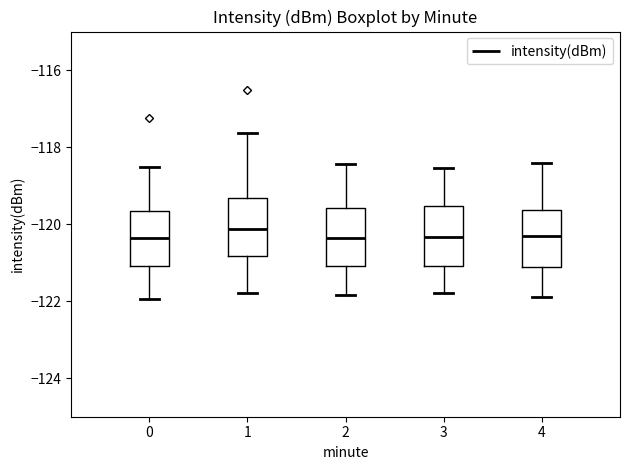

Reading left to right, read every box against the y-axis: the position of its median line, the range the box covers, and the ends of its whiskers. The values are not printed on the chart, so give them approximately, as read against the axis.

0: median -120.4, box -121.0 to -119.6, whiskers -122.0 to -118.6
1: median -120.2, box -120.8 to -119.4, whiskers -121.8 to -117.6
2: median -120.4, box -121.0 to -119.6, whiskers -121.8 to -118.4
3: median -120.4, box -121.0 to -119.6, whiskers -121.8 to -118.6
4: median -120.2, box -121.2 to -119.6, whiskers -121.8 to -118.4